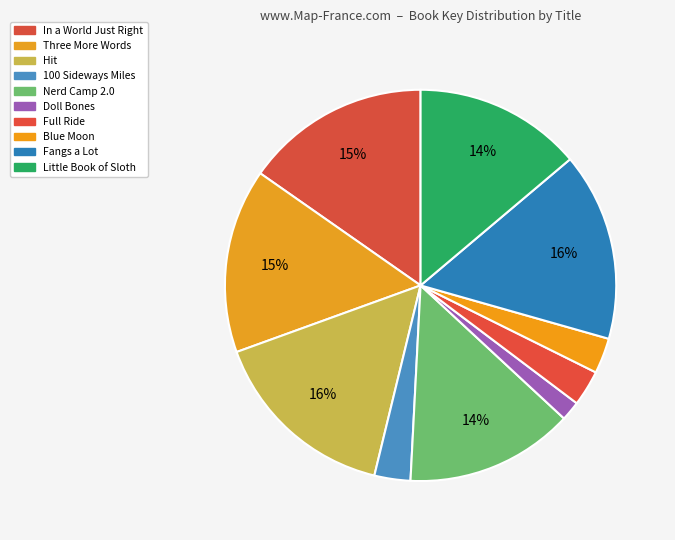

How many segments does this pie chart have?

10